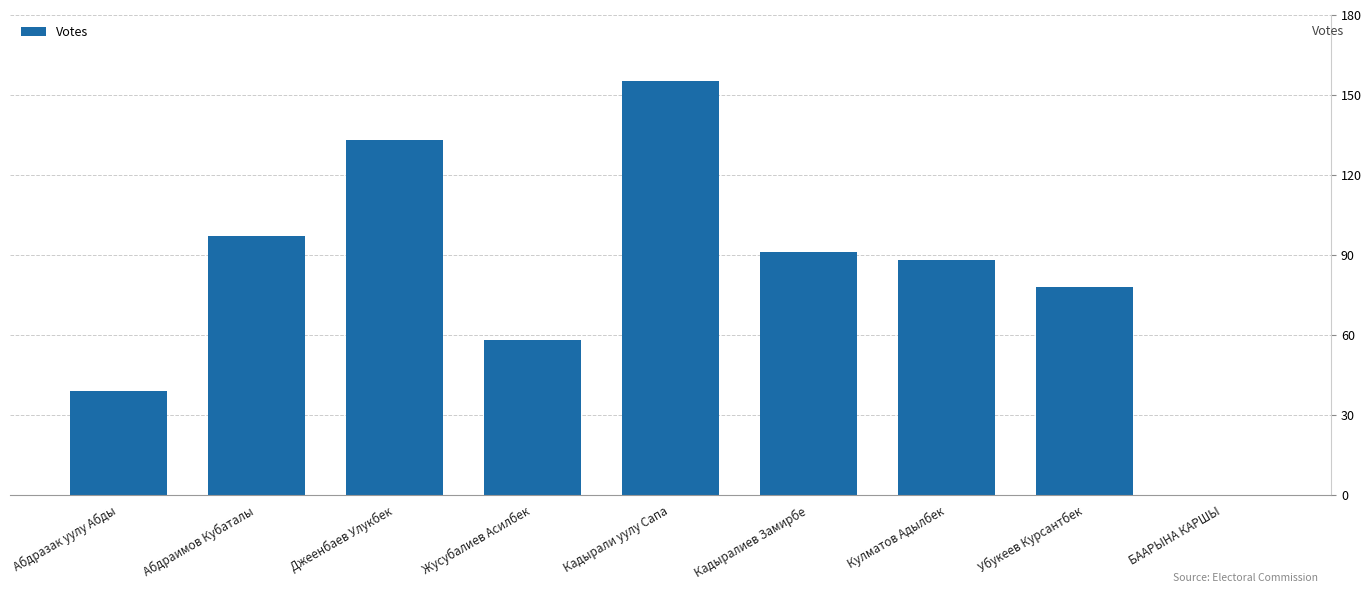

Reading right to left, transcribe all the data shown in this chart.

БААРЫНА КАРШЫ=0	Убукеев Курсантбек=78	Кулматов Адылбек=88	Кадыралиев Замирбе=91	Кадырали уулу Сапа=155	Жусубалиев Асилбек=58	Джеенбаев Улукбек=133	Абдраимов Кубаталы=97	Абдразак уулу Абды=39